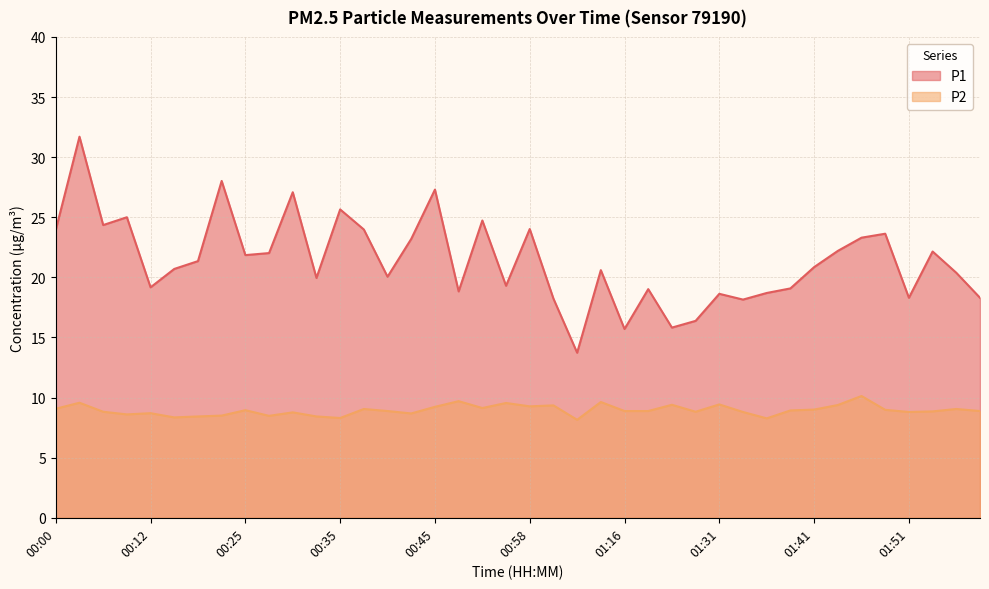

Is it true that P1 equals 22.0 at 00:28?

True